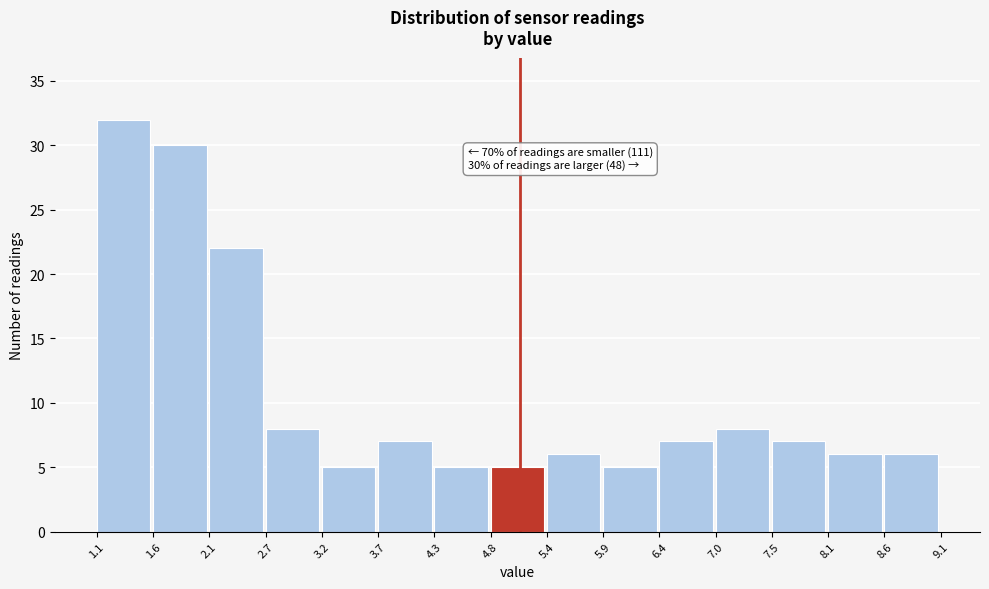

Over which range of the x-axis is the bar tallest?

1.1 to 1.6